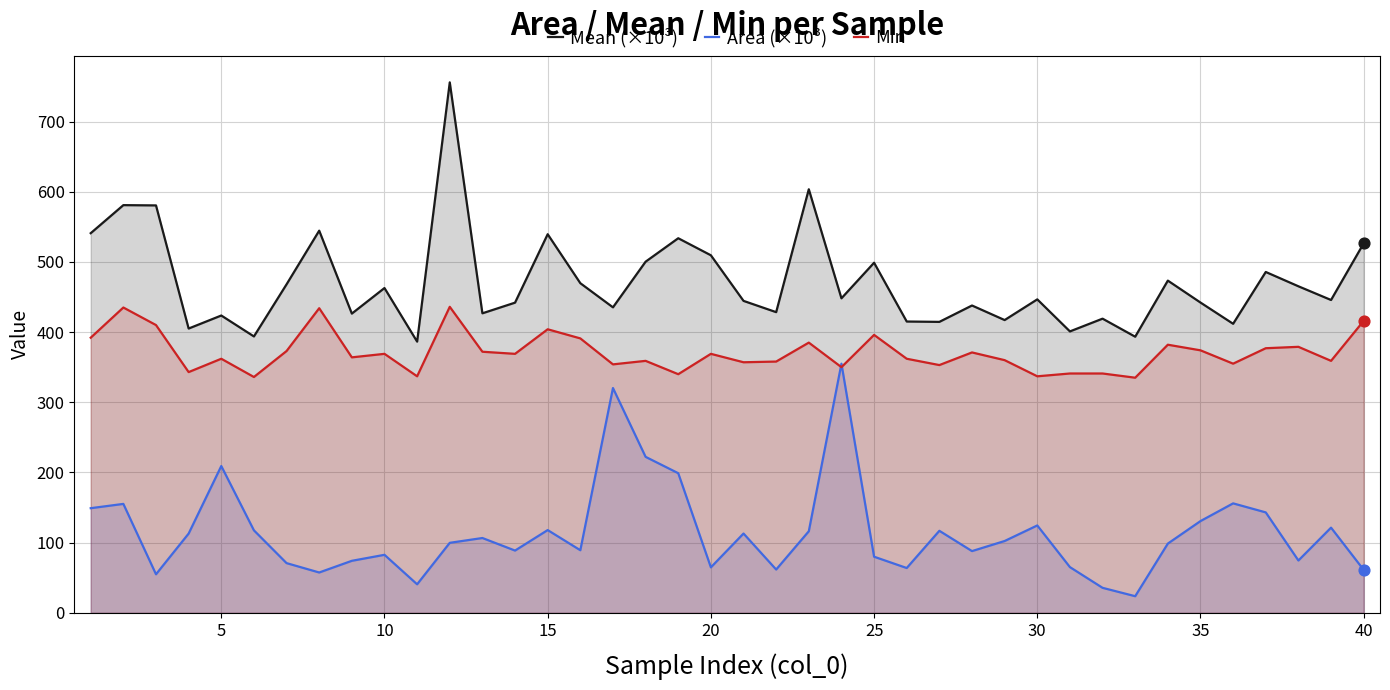

Which series has the largest total across all categories?

Mean (×10³)